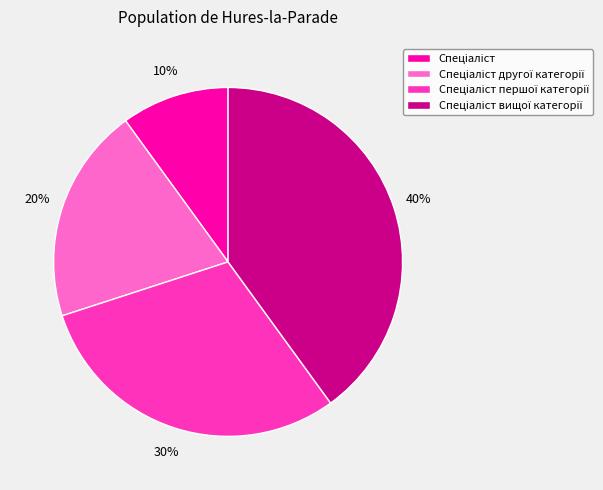

To the nearest percent, what is the average slice percentage?

25%